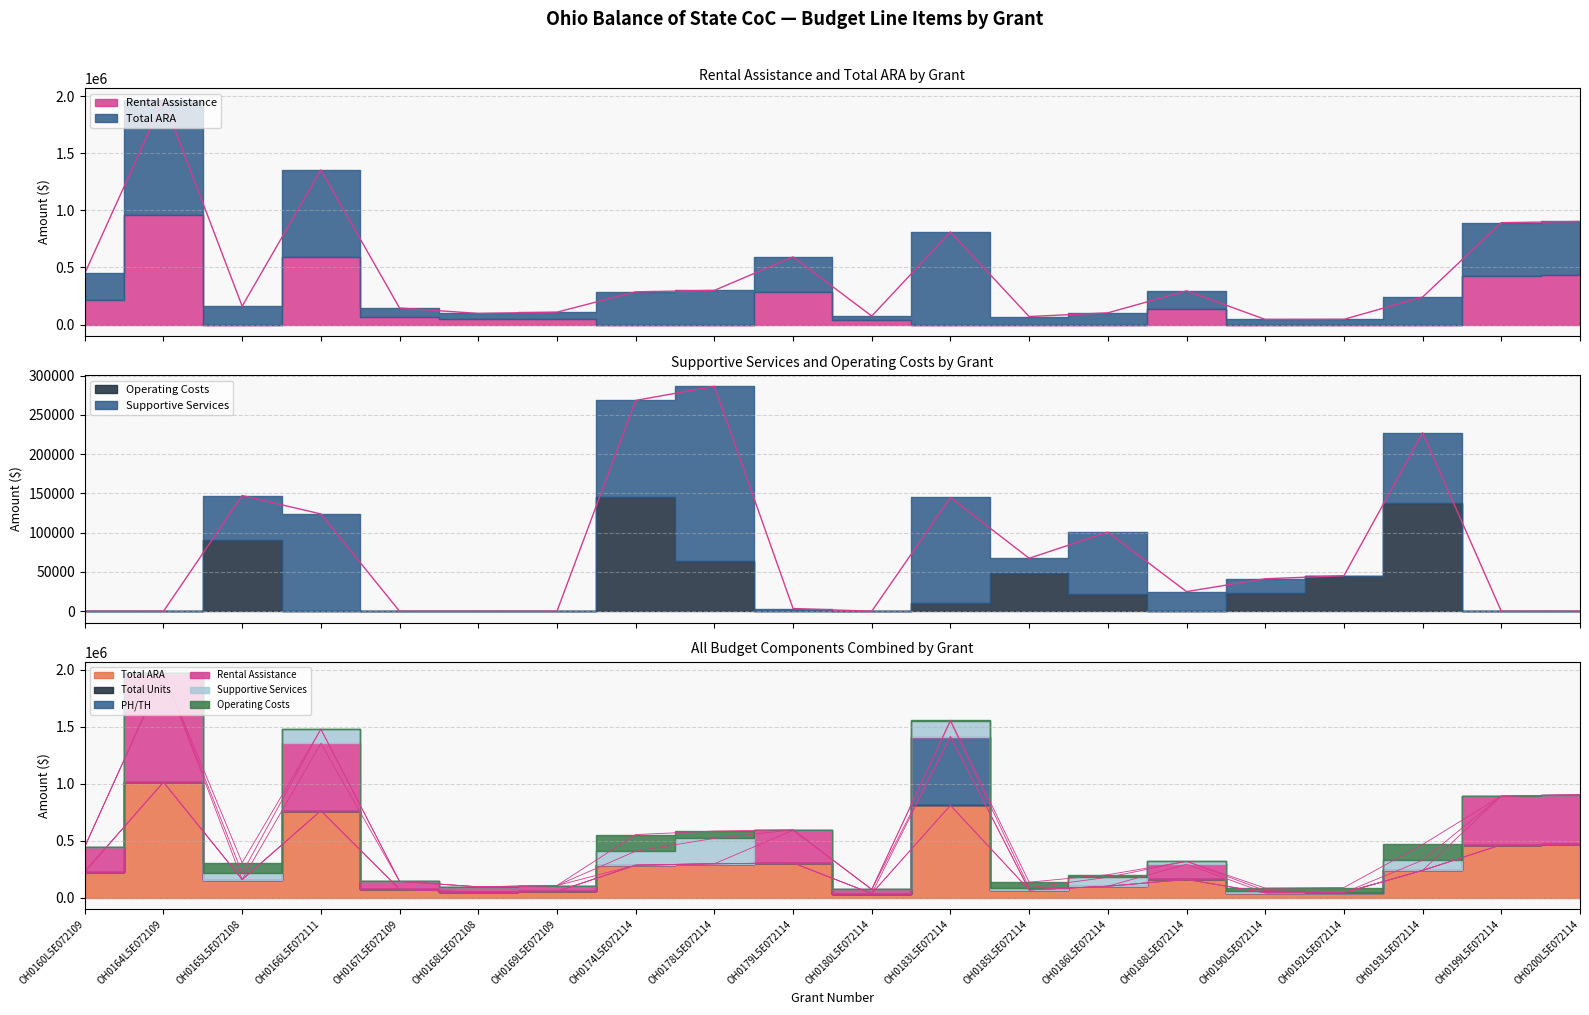

What are all the series names shown in the legend?

Total ARA, Total Units, PH/TH, Rental Assistance, Supportive Services, Operating Costs